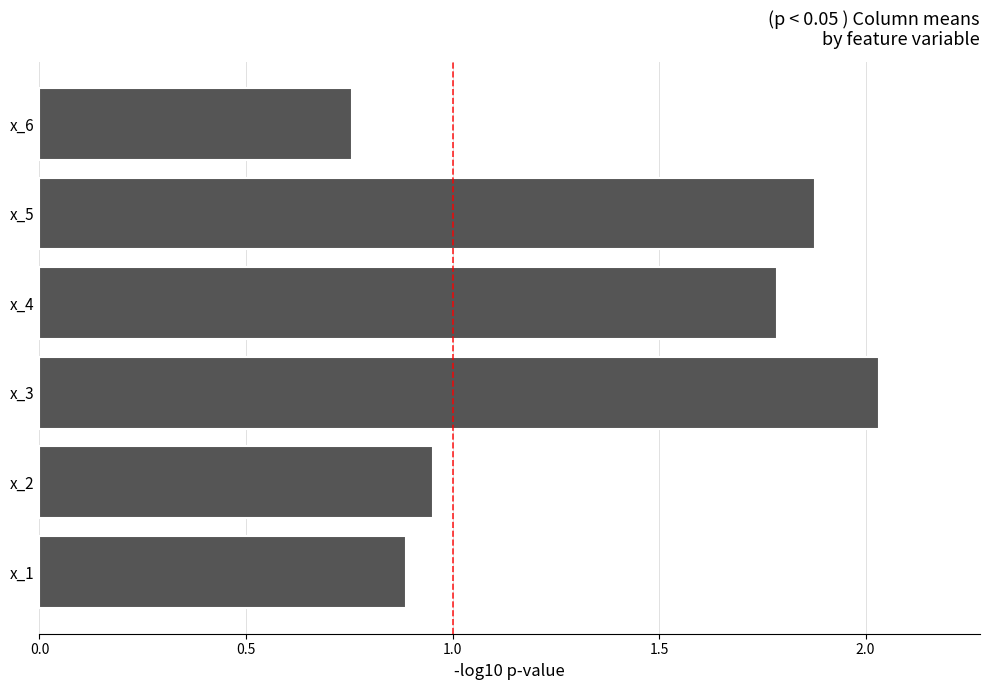

The value at x_1 is 0.4. True or false?

False